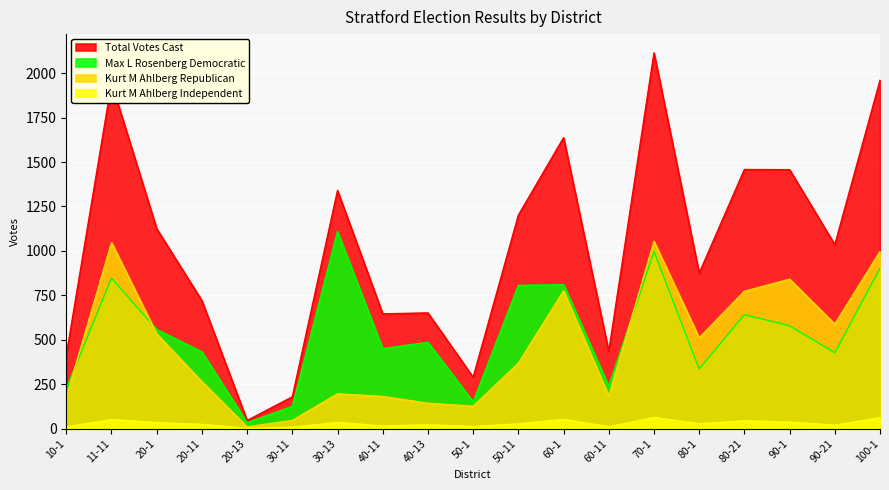

The Total Votes Cast series shows 2457 at 90-1. True or false?

False